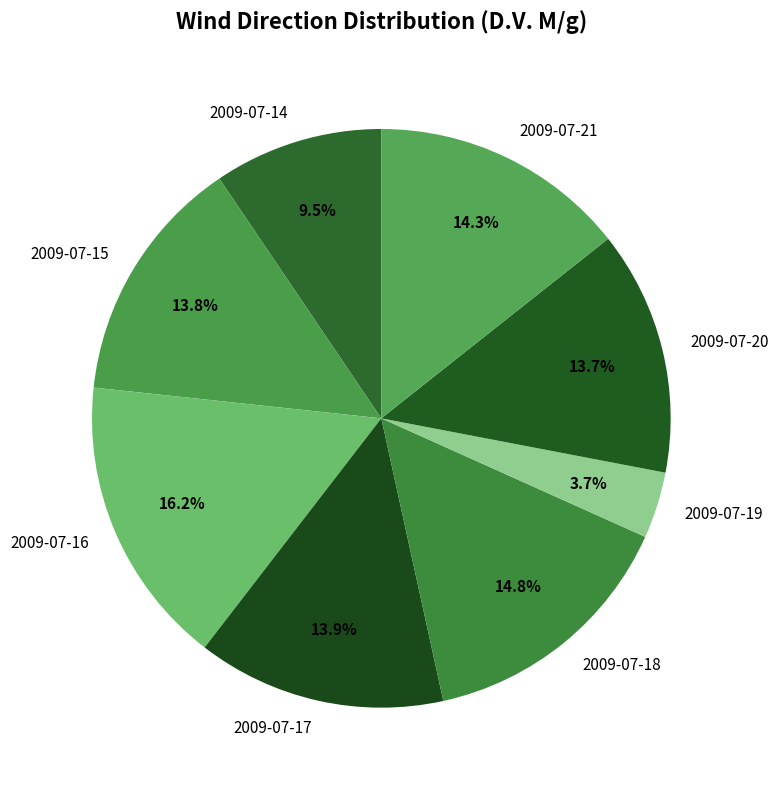

Is there any slice that represents more than half of the pie?

No